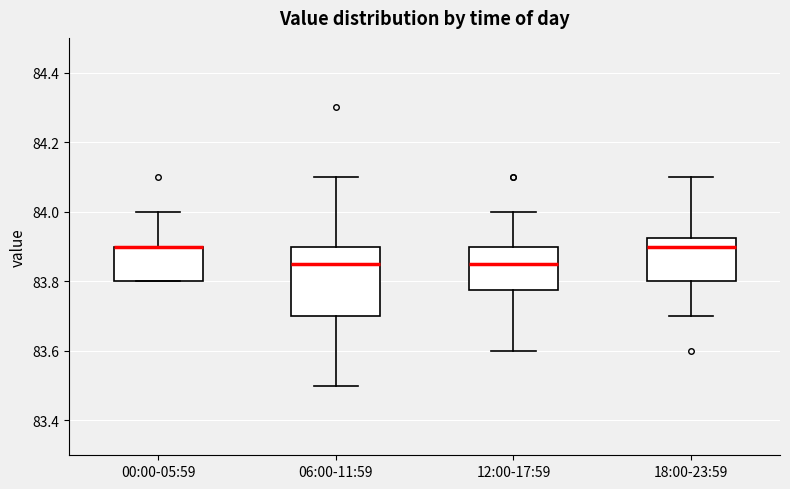

Which box is the tallest, from its lower edge to its upper edge?

06:00-11:59